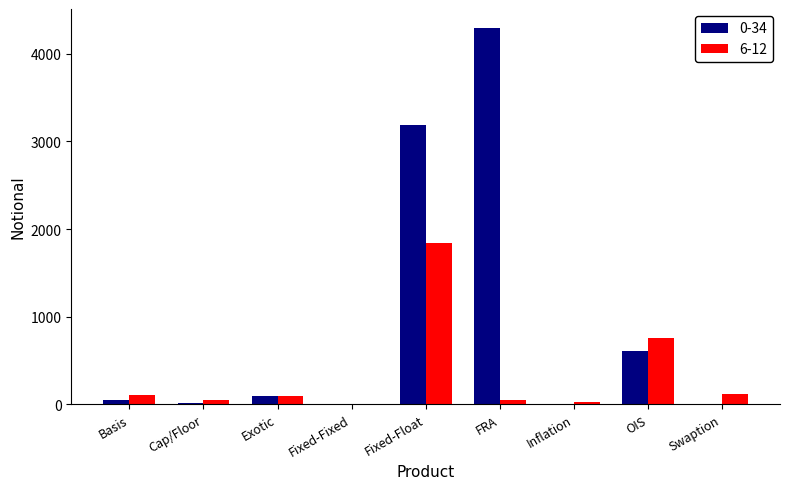

What is the maximum value shown in the chart?

4299